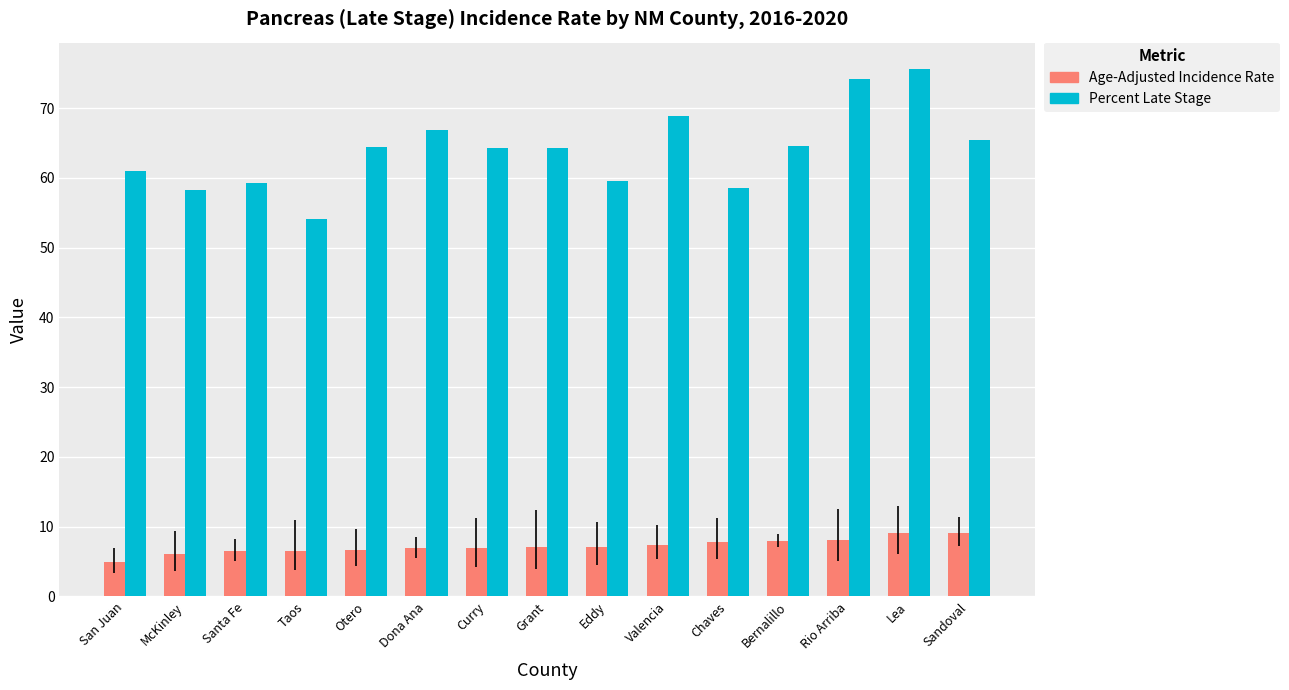

What is the maximum value for Age-Adjusted Incidence Rate?

9.1